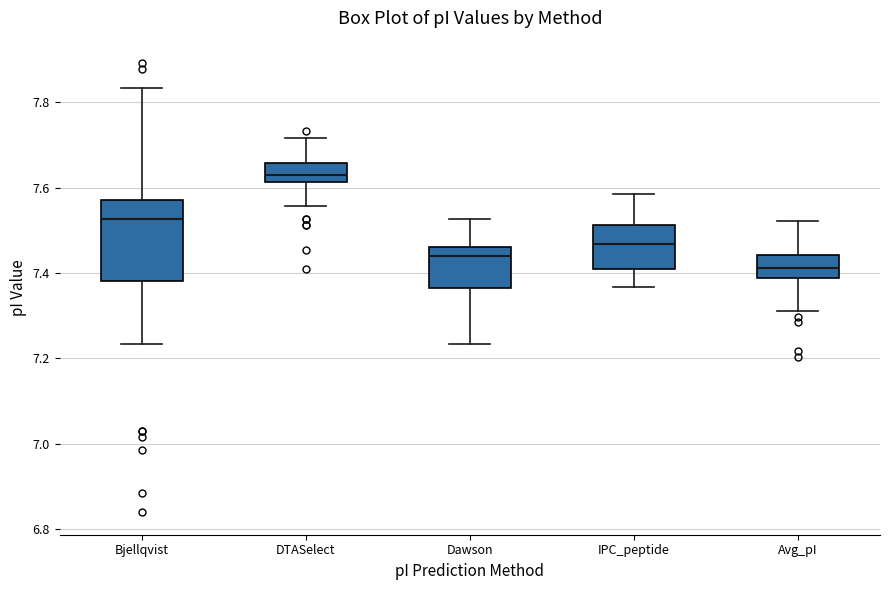

Where is the lower edge of the box for IPC_peptide on the y-axis? The values are not printed on the chart, so give them approximately, as read against the axis.

7.42